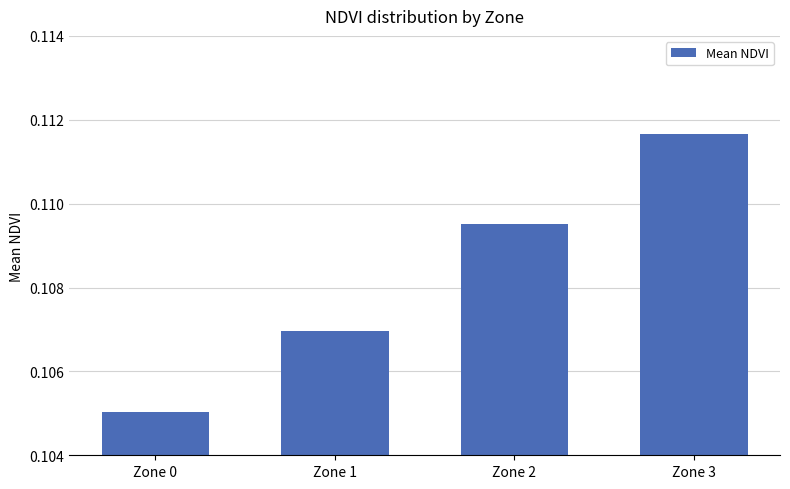

Which label corresponds to the smallest value in the chart?

Zone 0